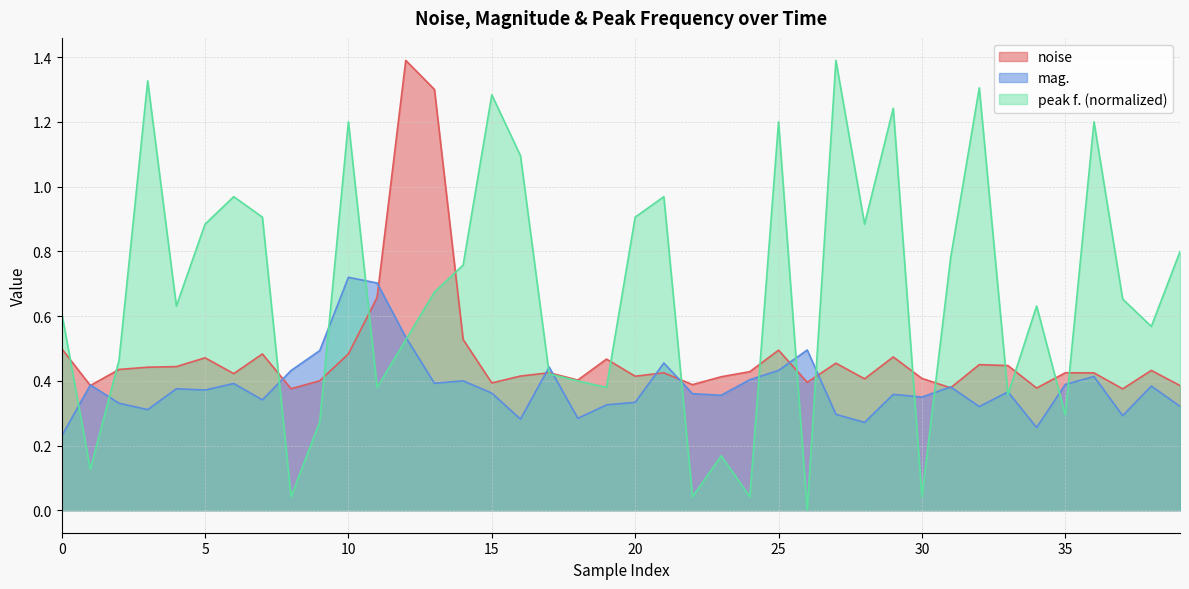

What are all the series names shown in the legend?

noise, mag., peak f. (normalized)